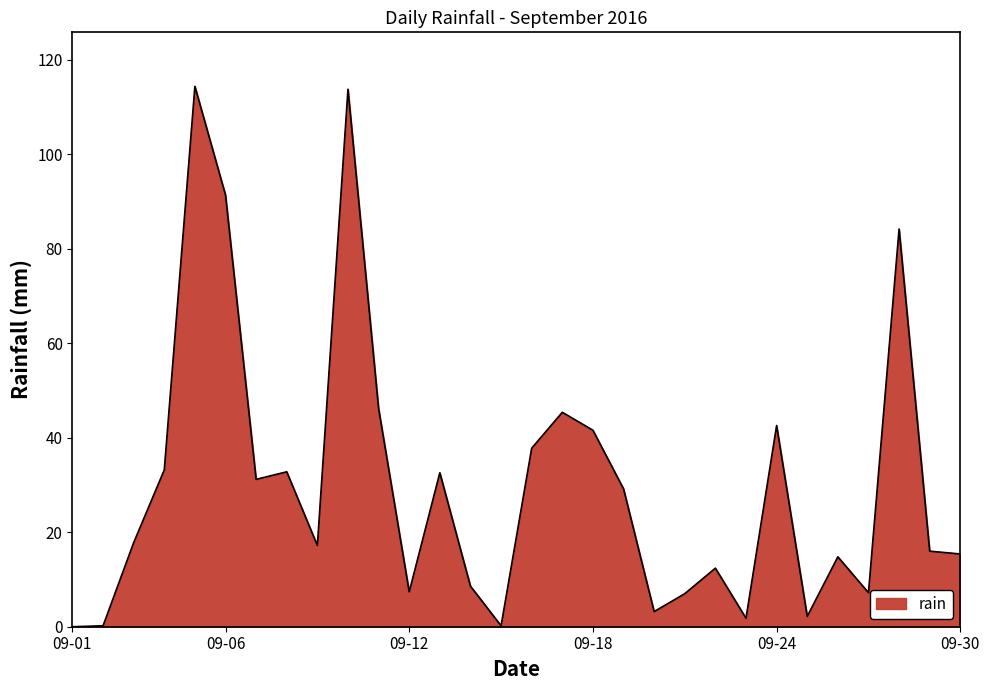

What is the difference between the maximum and minimum values?

114.4